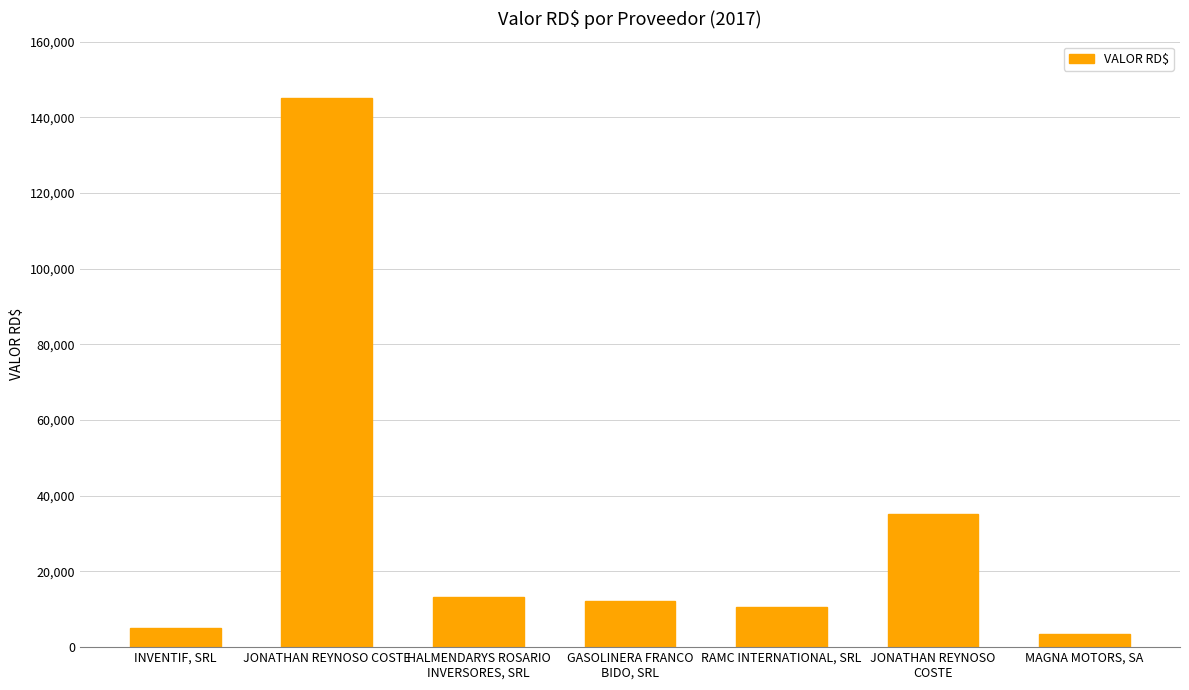

How many series are shown in this chart?

1